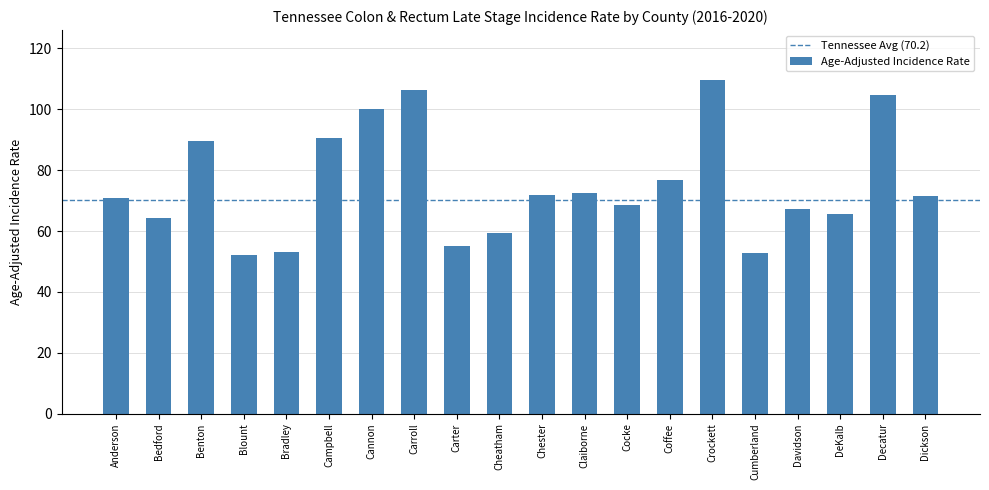

The value at Cannon is 138.8. True or false?

False